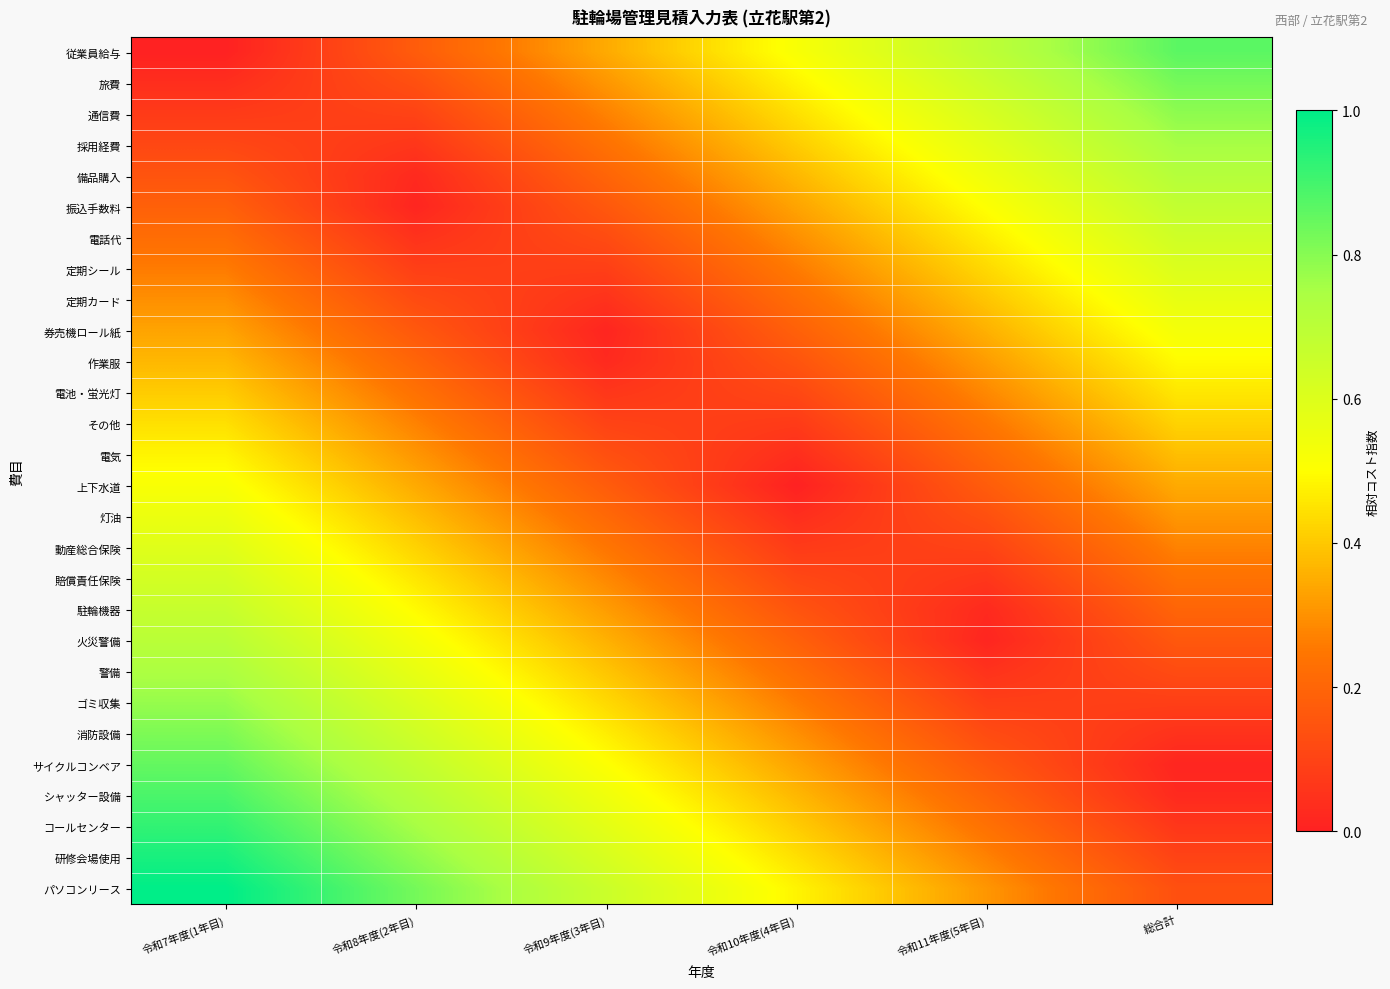

What is the difference between the highest and lowest values at 令和8年度(2年目)?

0.8